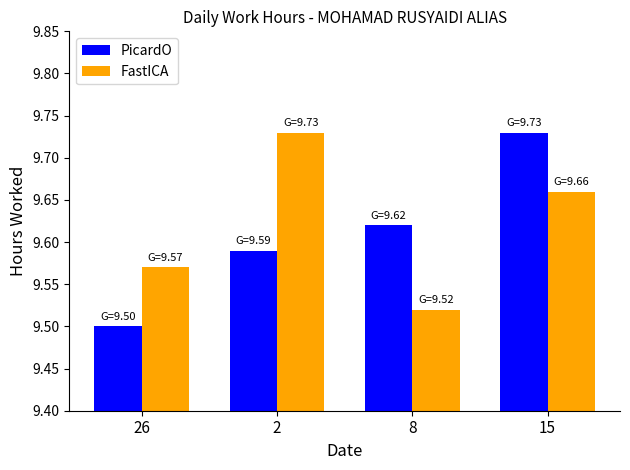

What is the label of the 4th bar from the right?

26